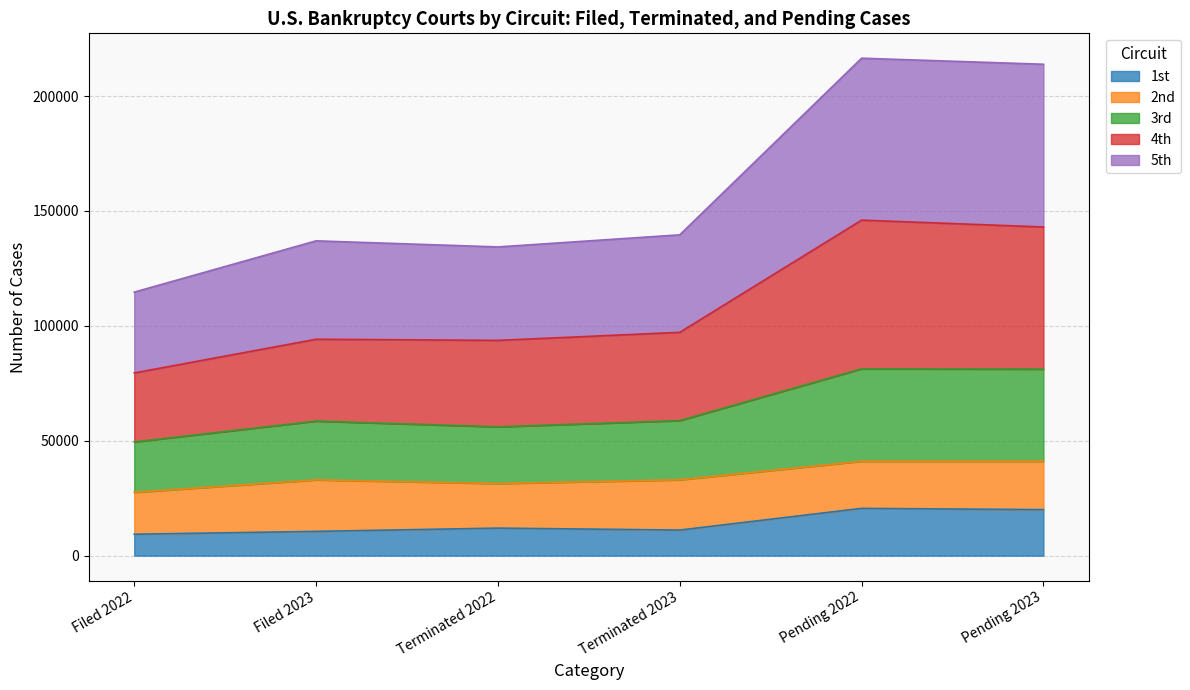

What is the maximum value for 1st?

20577